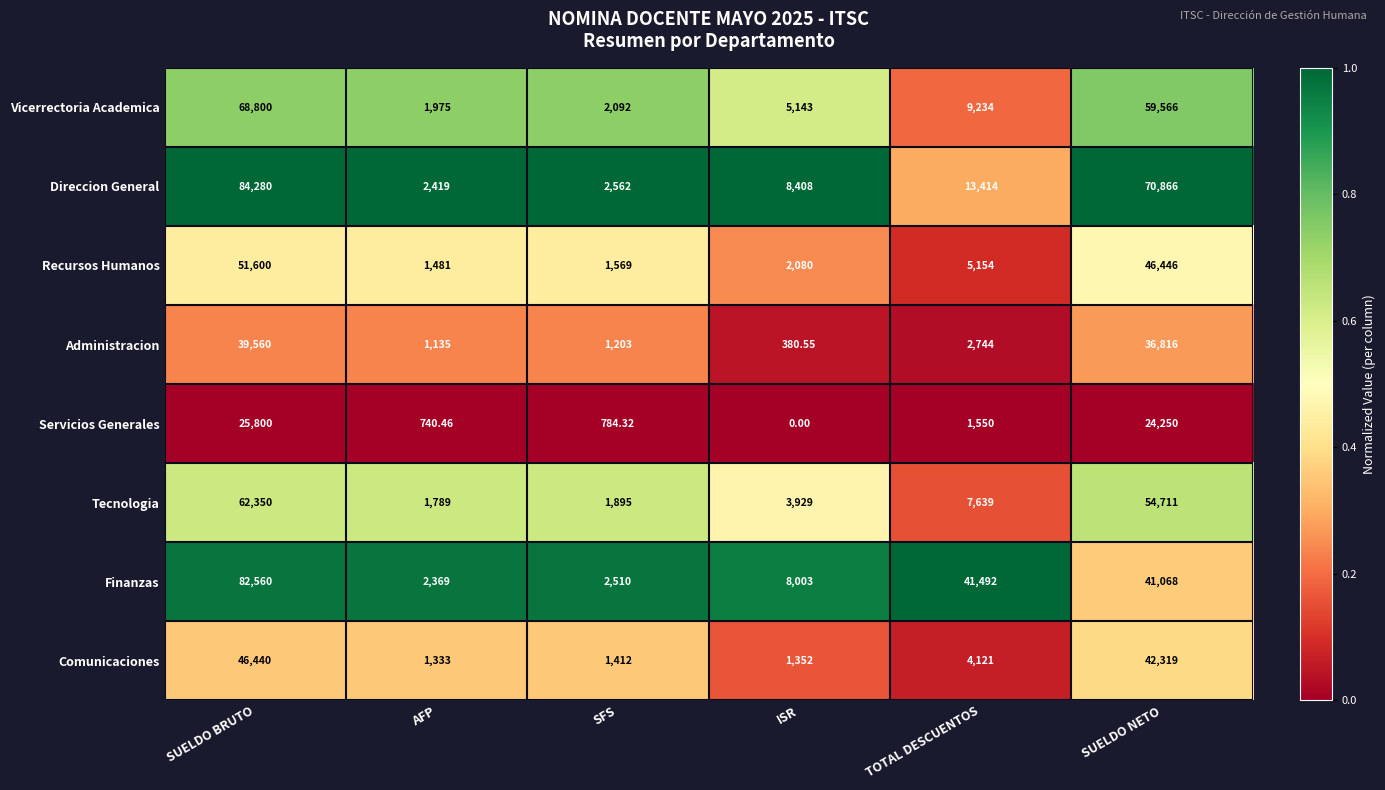

List the labels in order of Servicios Generales value, smallest first.

ISR, AFP, SFS, TOTAL DESCUENTOS, SUELDO NETO, SUELDO BRUTO